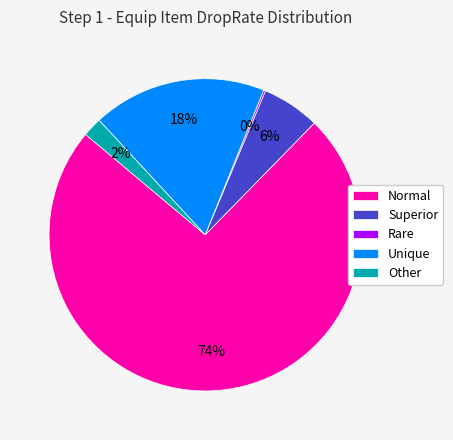

Which slice is the largest?

Normal